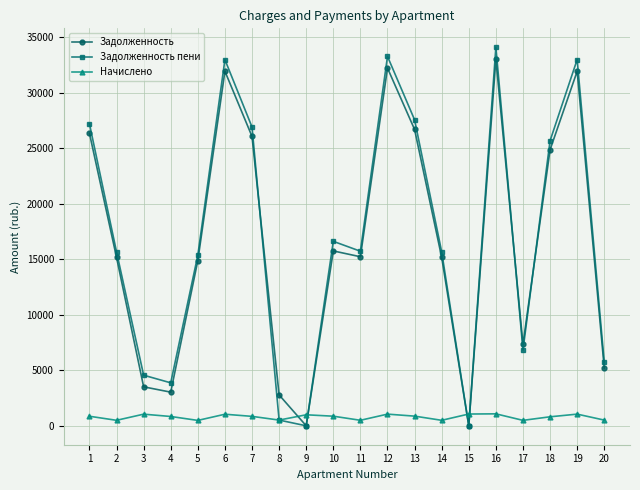

True or false: Задолженность has a value of 0.0 at 9.

True